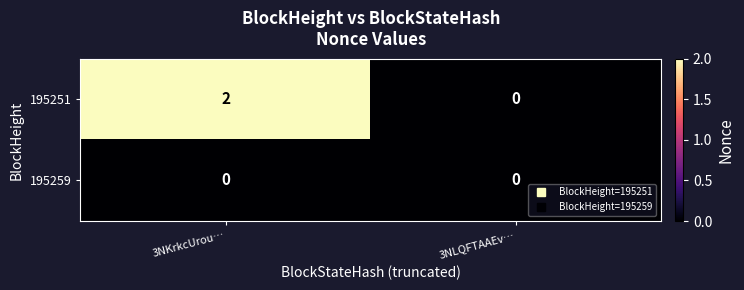

At which category is the sum across all series the highest?

3NKrkcUrou…